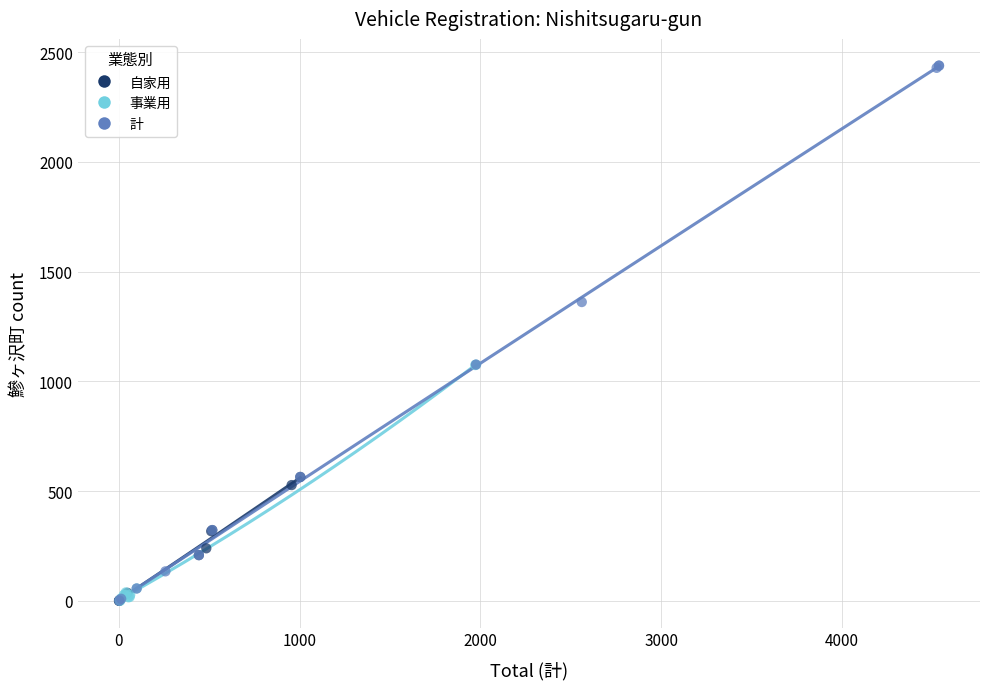

Which series reaches the maximum Y coordinate?

計